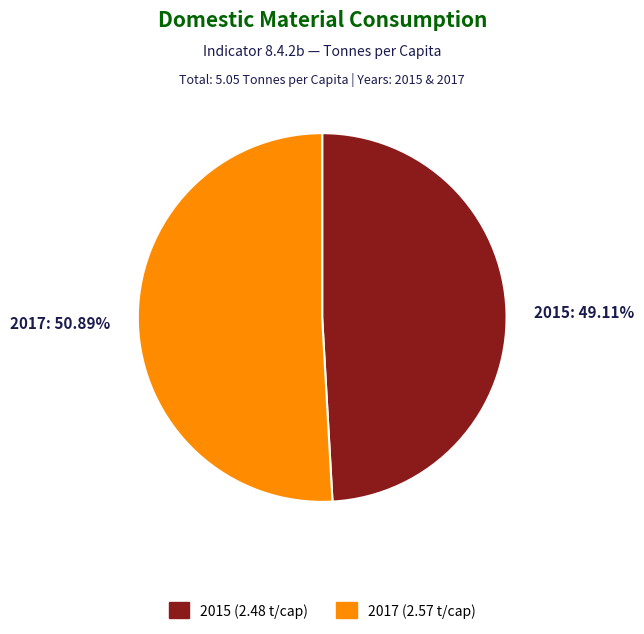

What is the largest slice in the pie chart?

2017